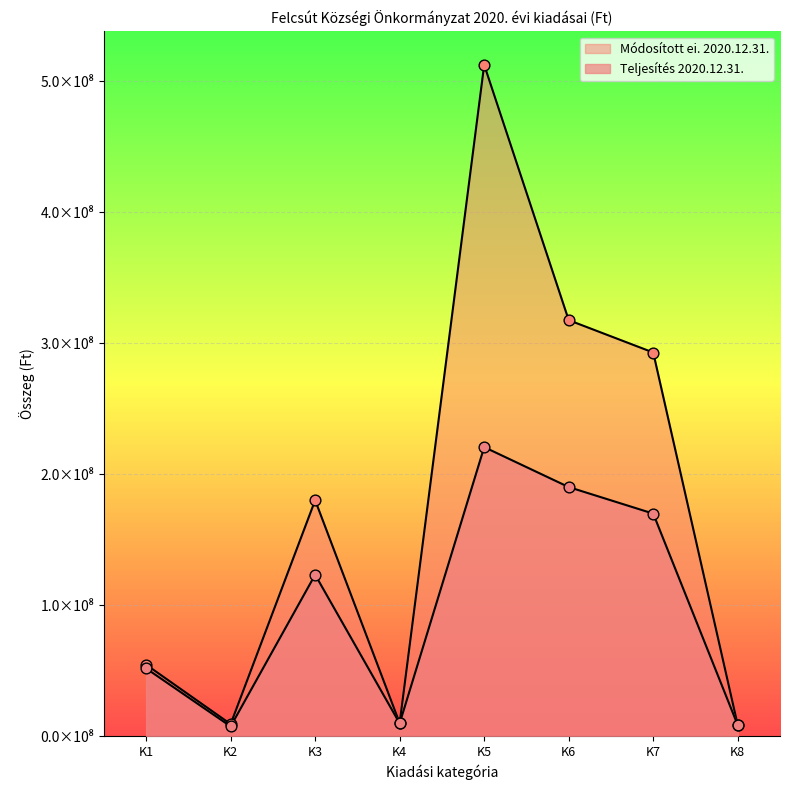

Which series contains the highest Y value?

Módosított ei. 2020.12.31.